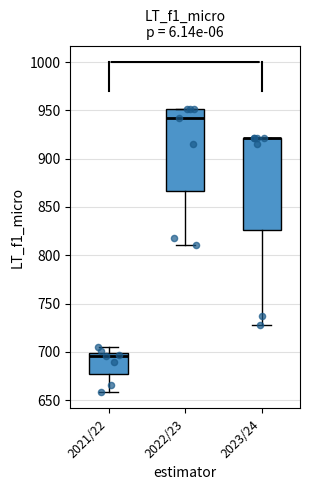

Comparing the boxes themselves (not the whiskers), which one is the tallest?

2023/24